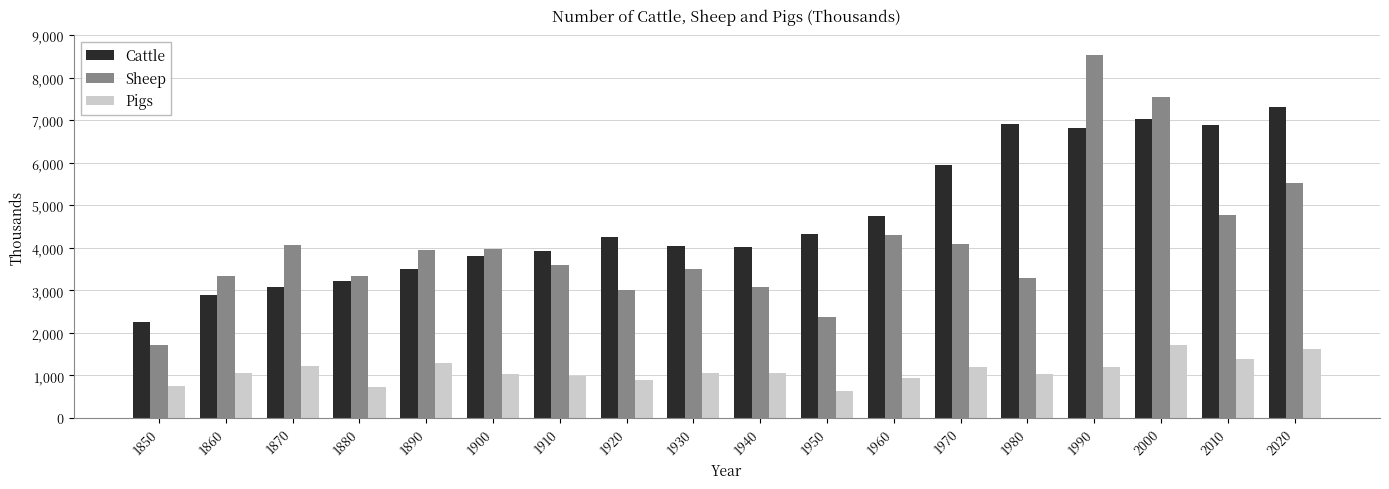

List the series in order of their peak value, highest first.

Sheep, Cattle, Pigs